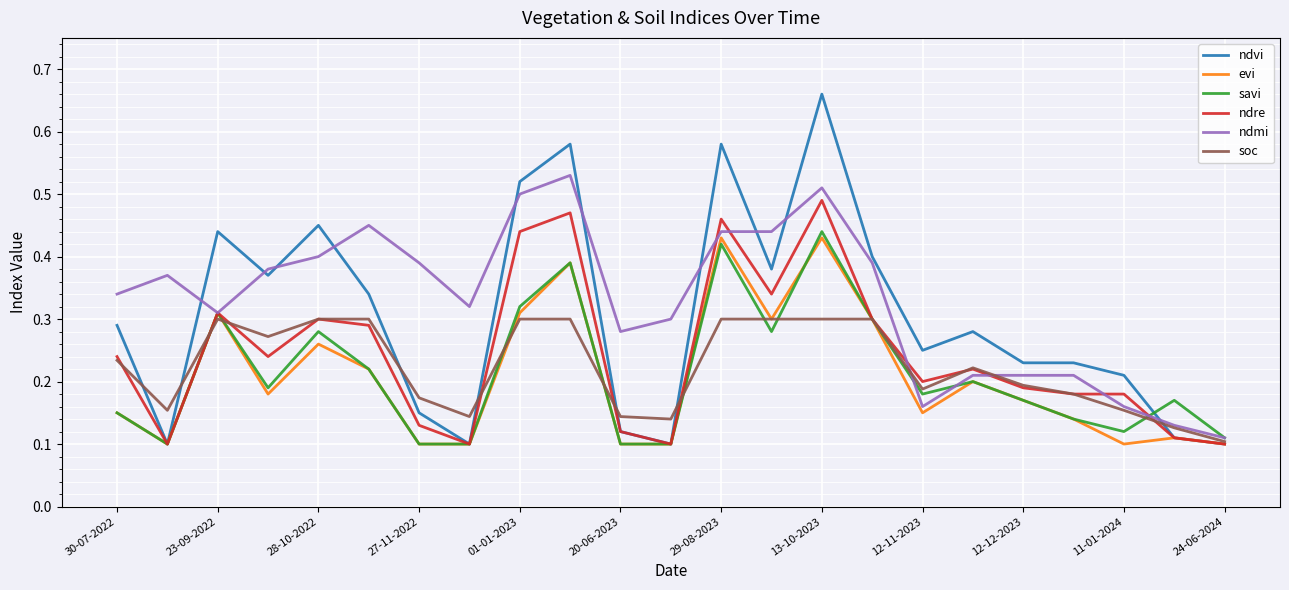

Which series has the largest range (max minus min)?

ndvi